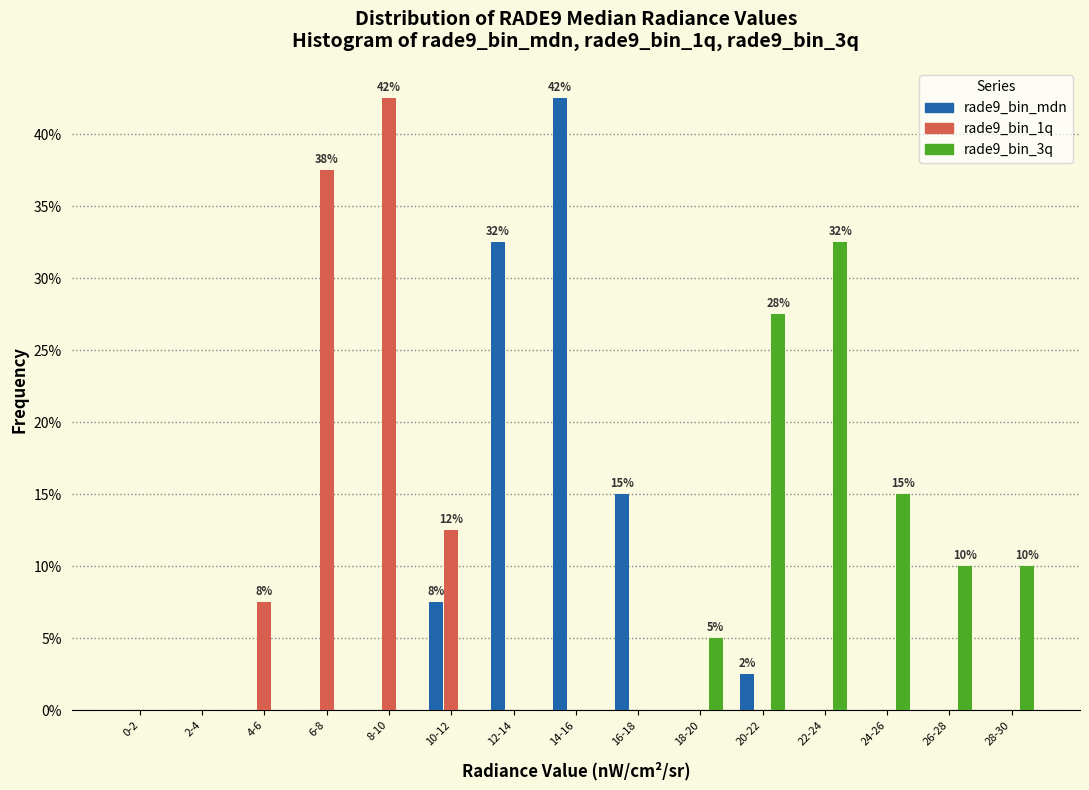

What is the highest value of the rade9_bin_1q series?

42.5